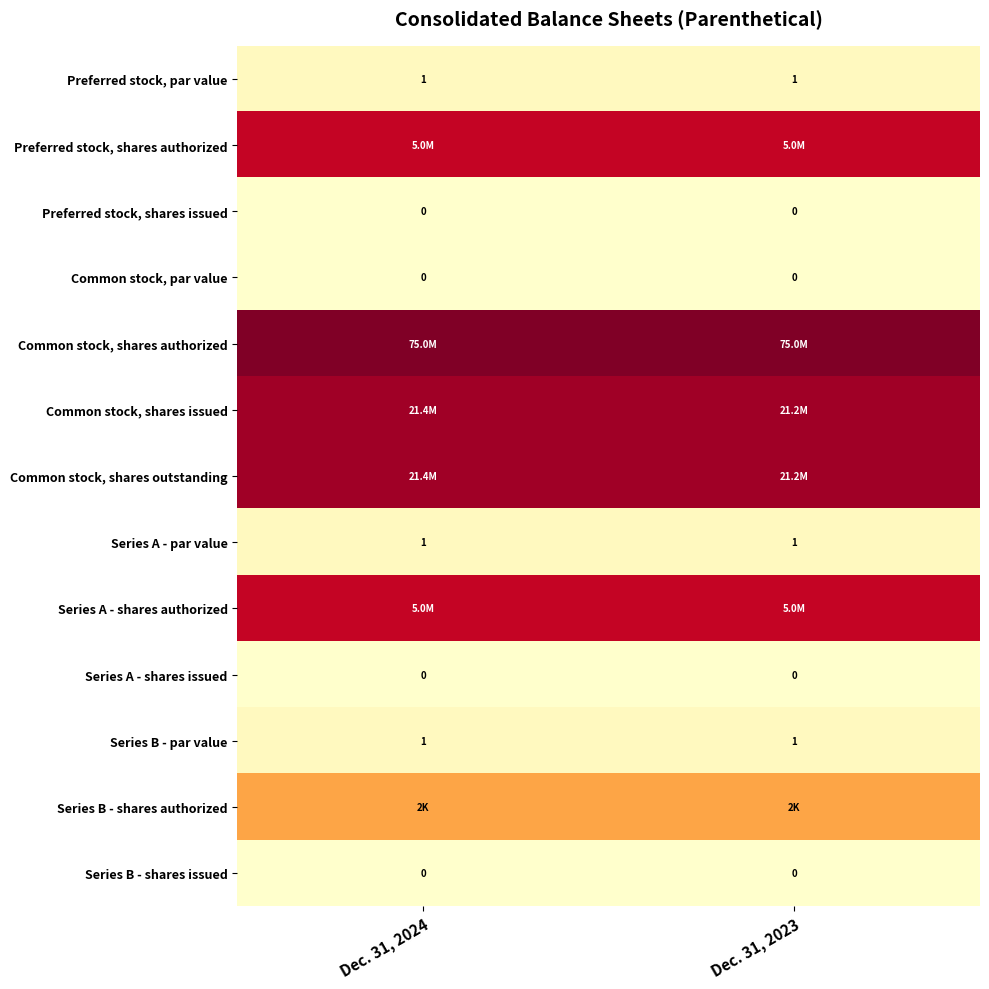

At how many categories does at least one series exceed 0?

2